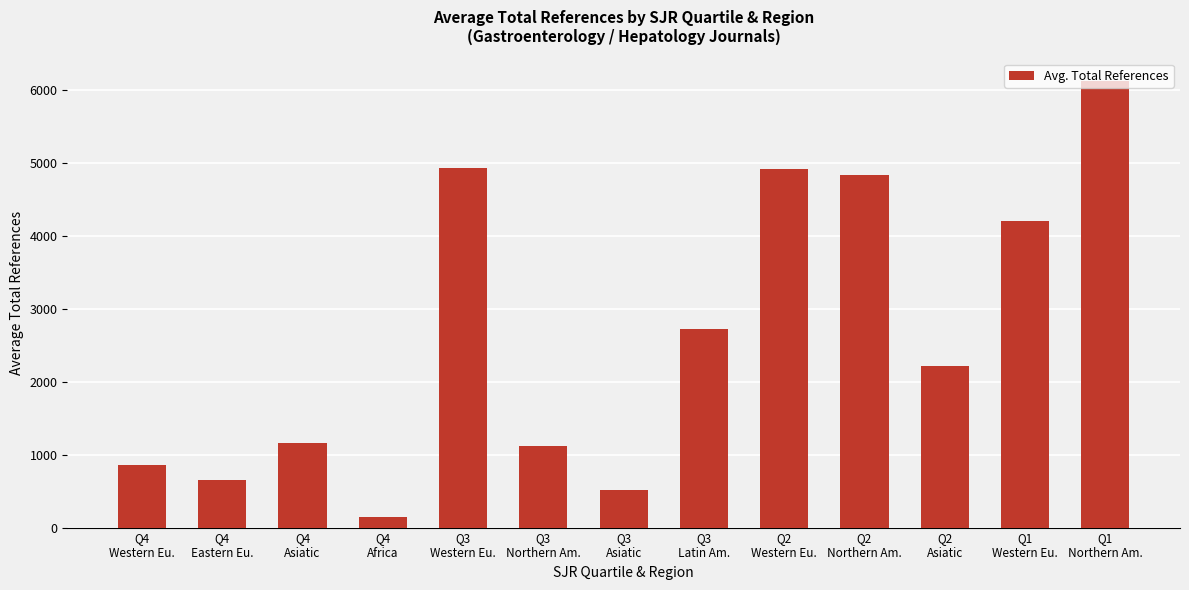

What is the smallest value displayed?

148.0